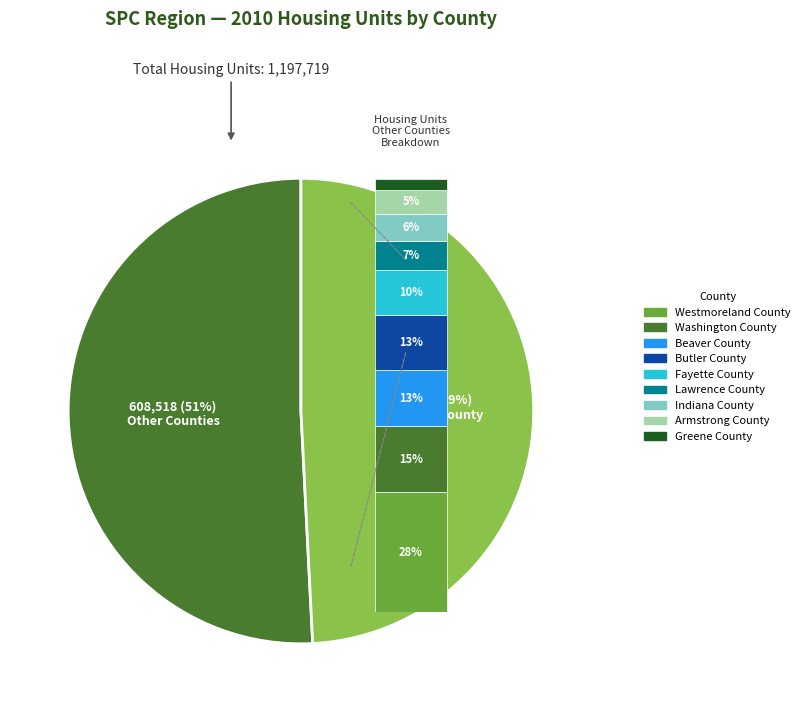

What is the smallest slice in the pie chart?

Greene County